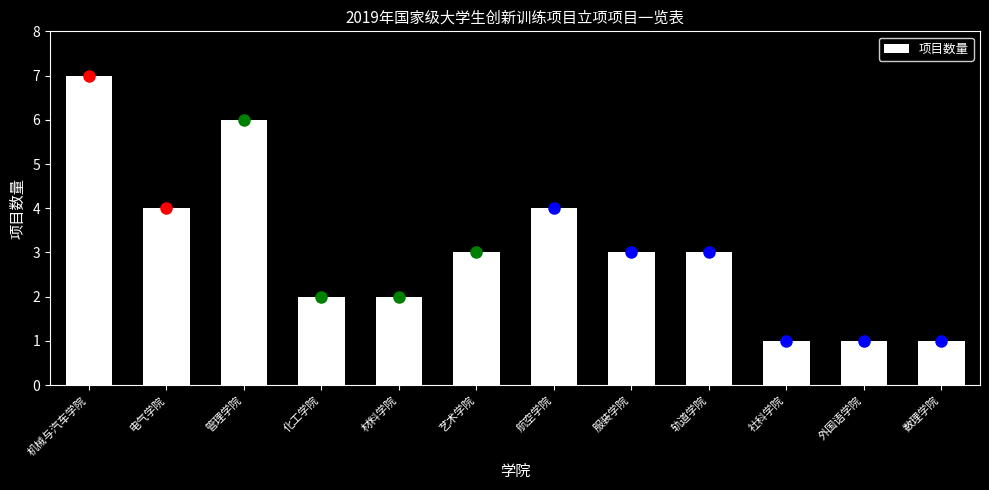

Reading left to right, list all the values displayed in this chart.

机械与汽车学院=7	电气学院=4	管理学院=6	化工学院=2	材料学院=2	艺术学院=3	航空学院=4	服装学院=3	轨道学院=3	社科学院=1	外国语学院=1	数理学院=1